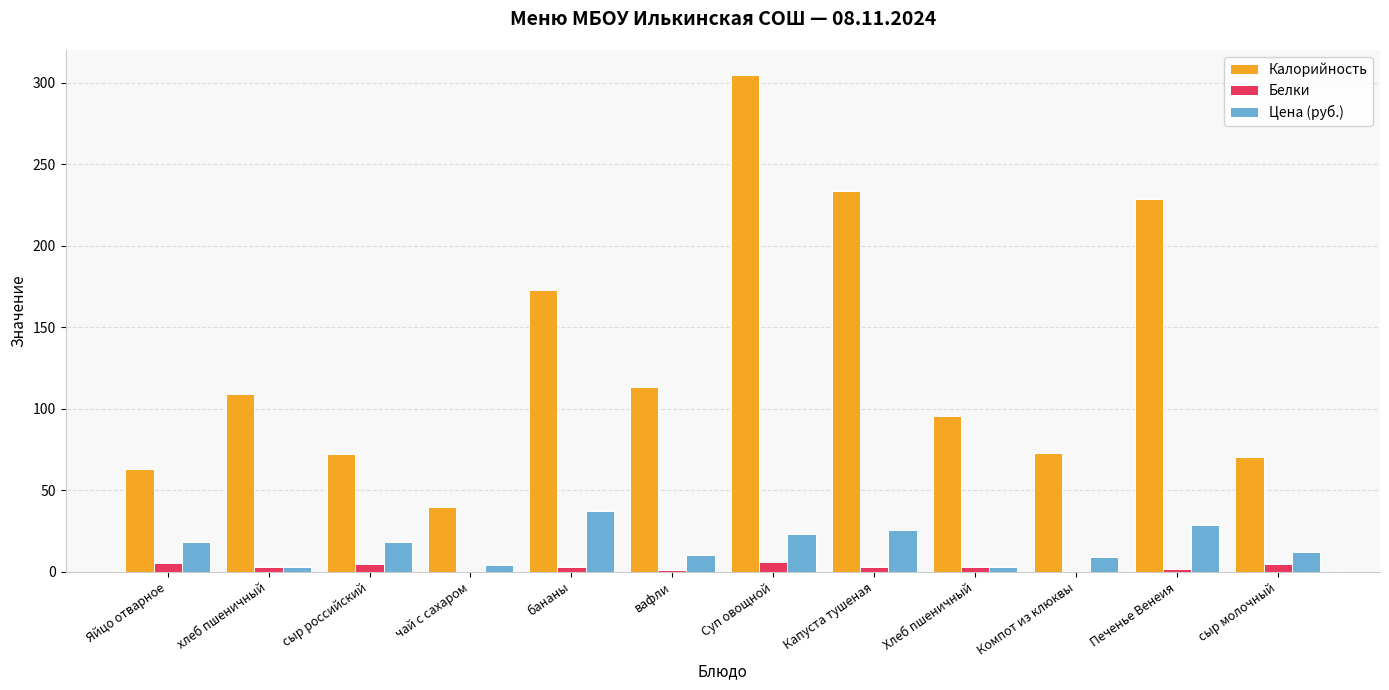

Which series has the largest total across all categories?

Калорийность